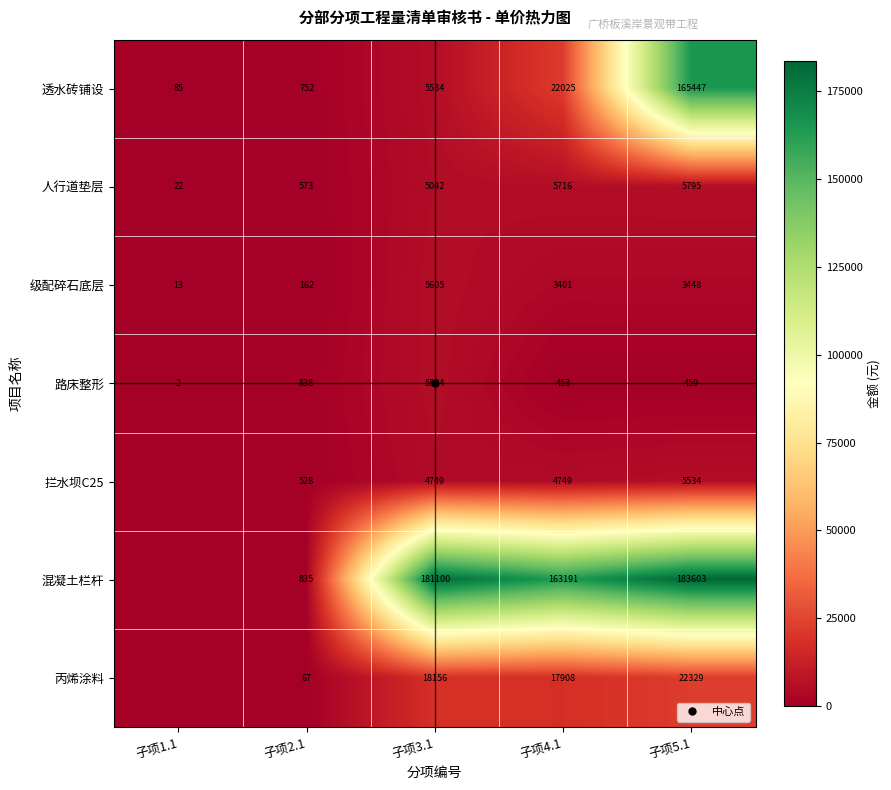

Which series changed the most between 子项1.1 and 子项4.1?

混凝土栏杆